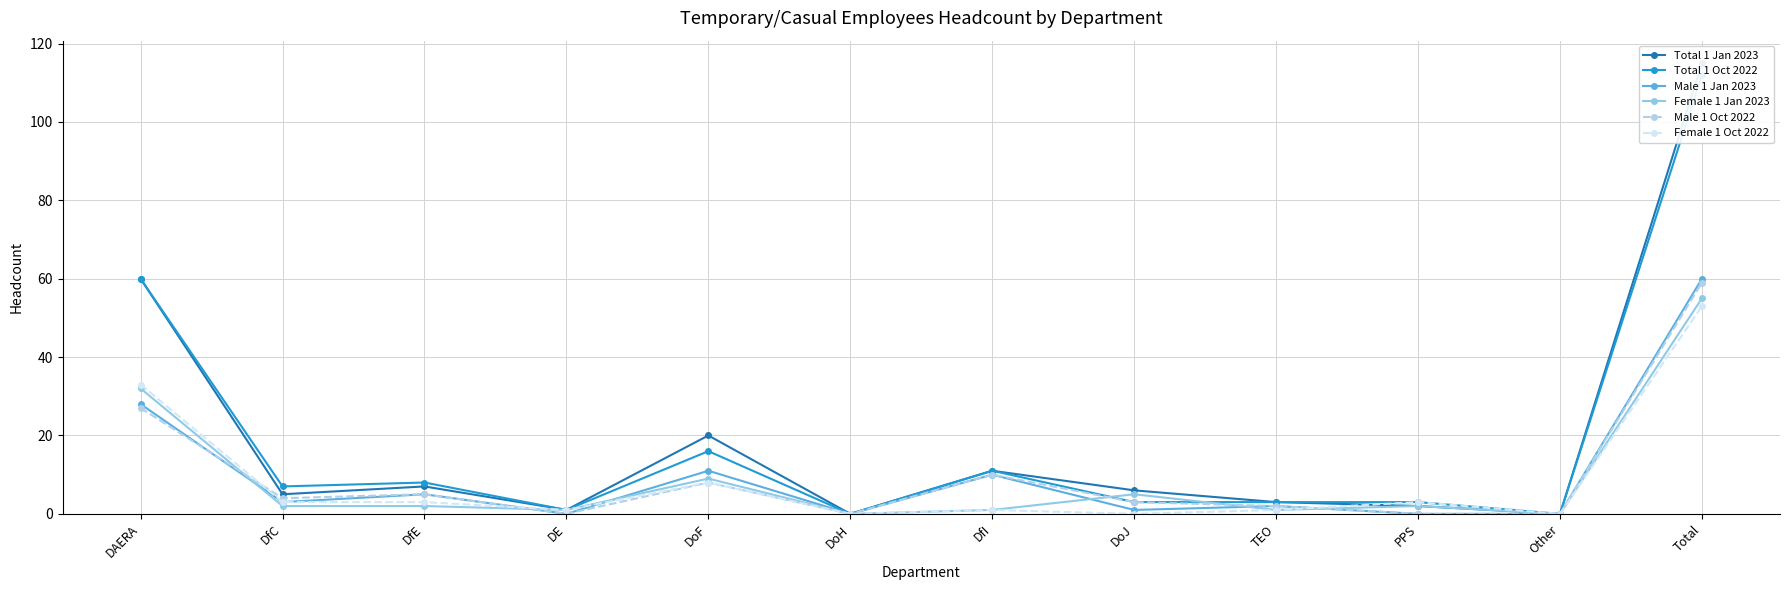

Is it true that Female 1 Oct 2022 equals 0 at DfI?

False